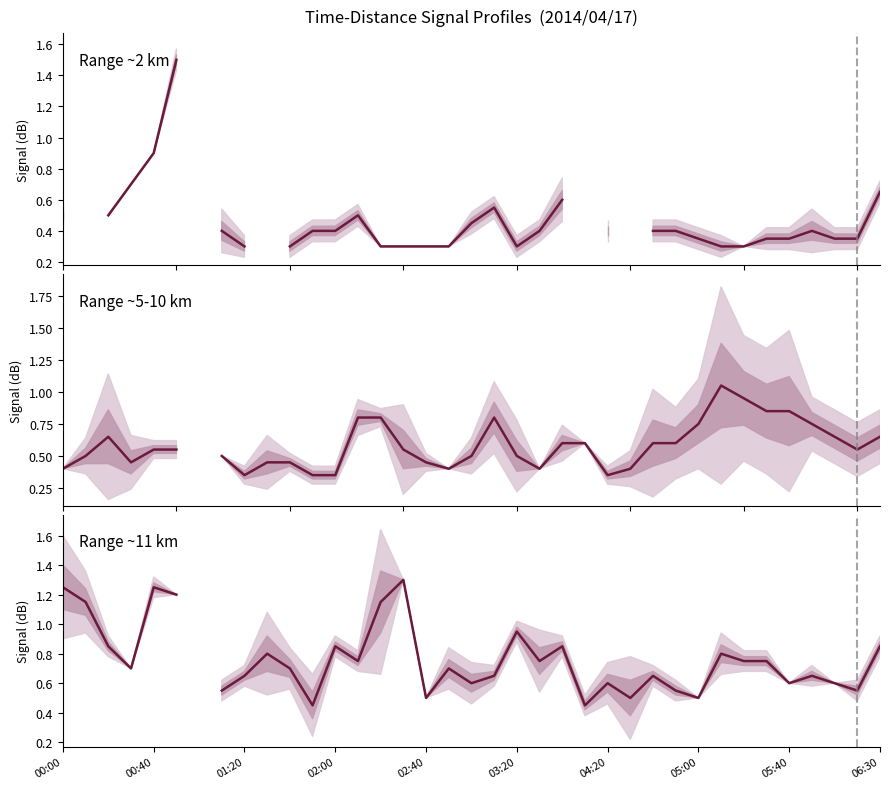

Rank the series at 31 from highest to lowest value.

Range ~5-10 km, Range ~11 km, Range ~2 km